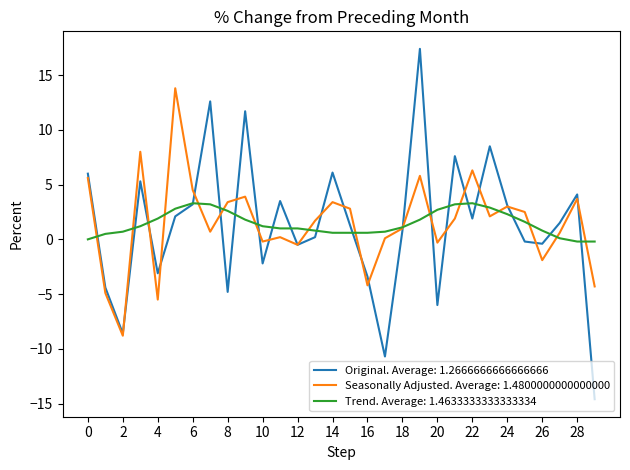

Which series has the largest range (max minus min)?

Original. Average: 1.2666666666666666